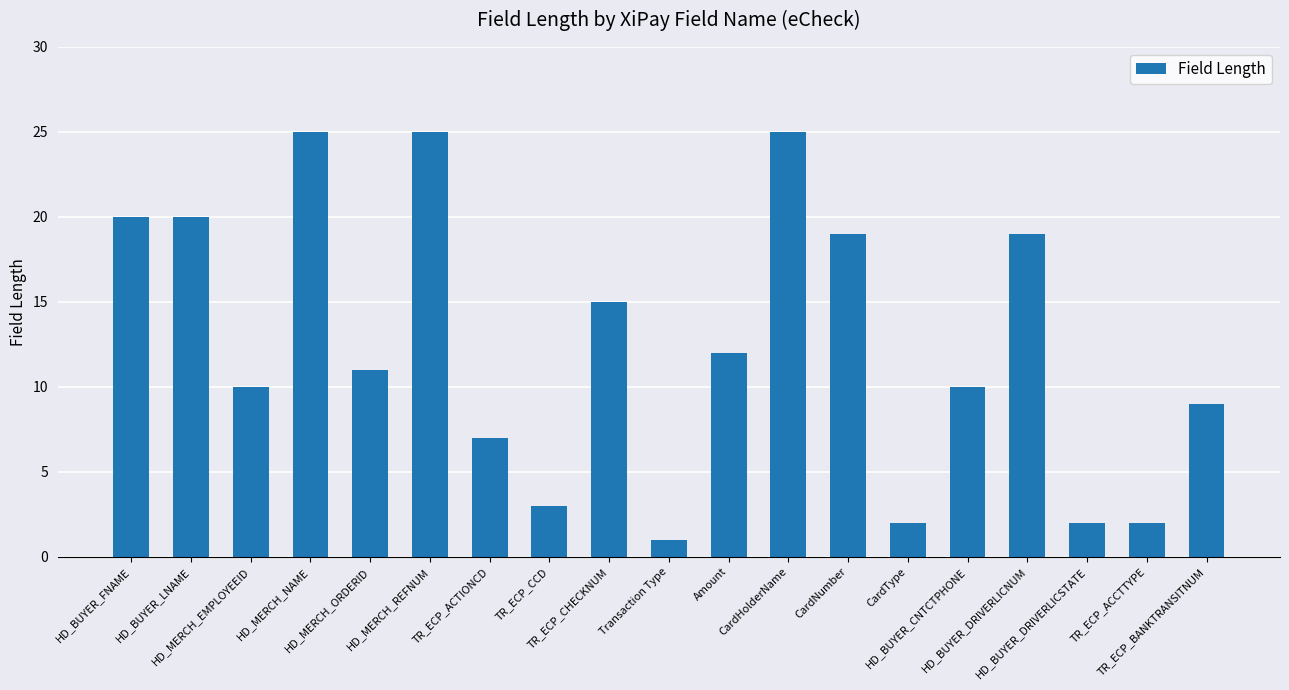

Is it true that the value at TR_ECP_ACTIONCD is 7?

True